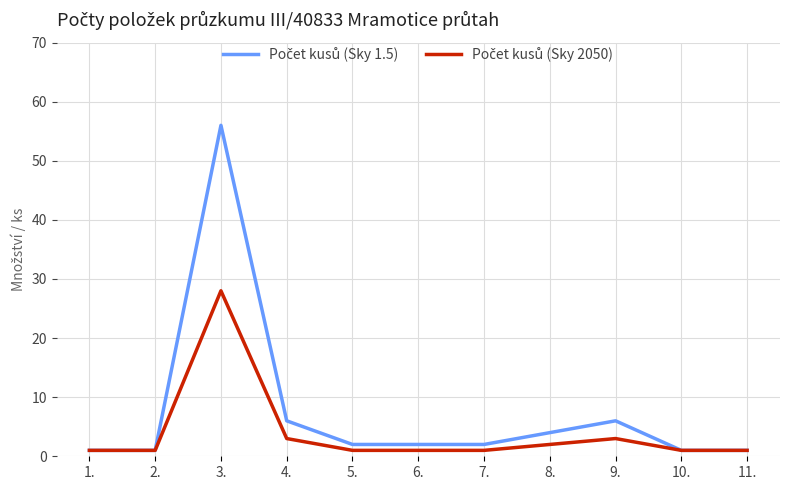

What is the total value across all series at 9.?

9